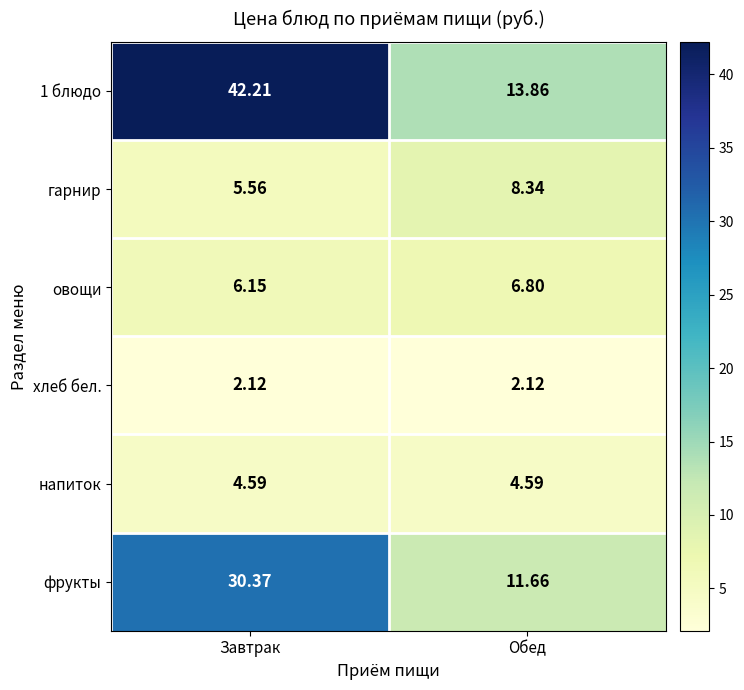

Rank the categories by фрукты value from lowest to highest.

Обед, Завтрак